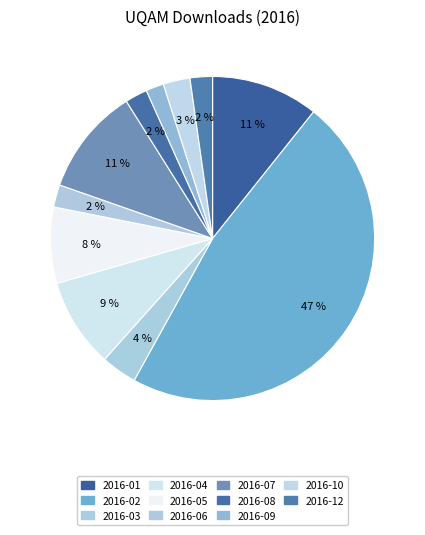

Count the number of slices in the pie.

11